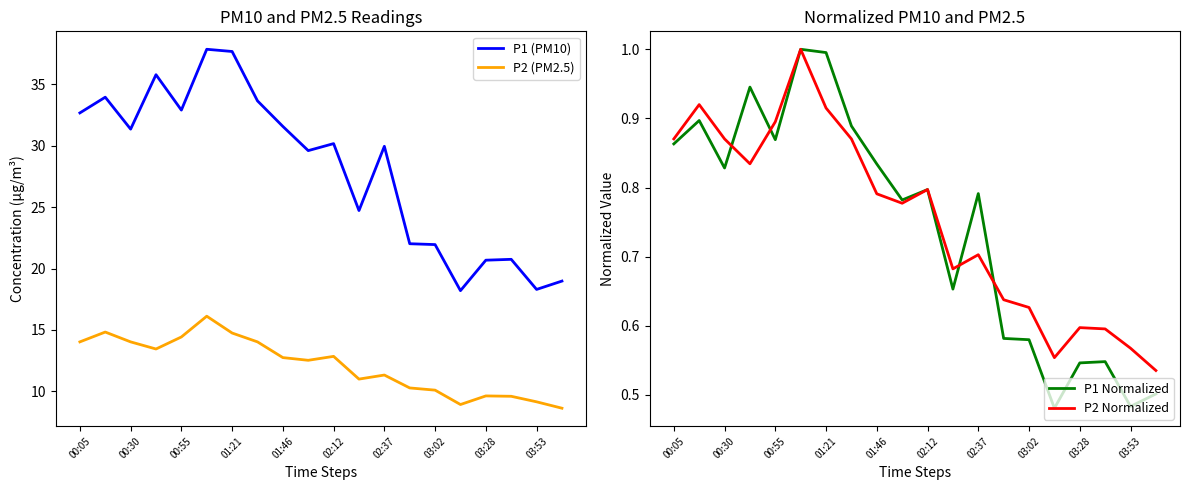

How many data points does each series have?

20